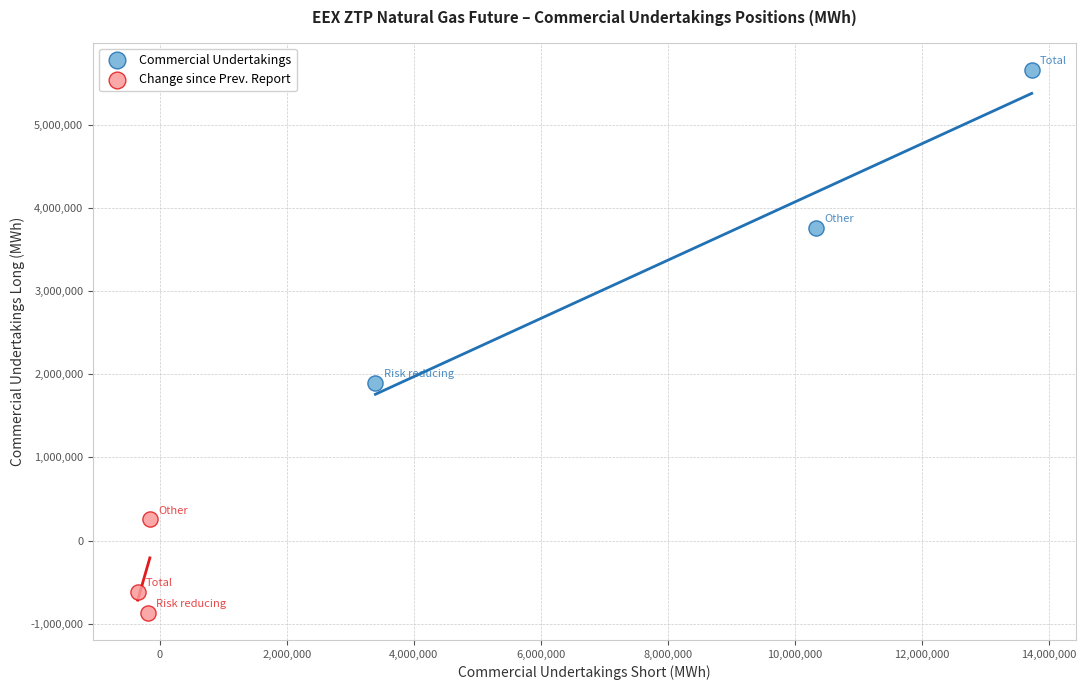

Which series contains the highest Y value?

Commercial Undertakings